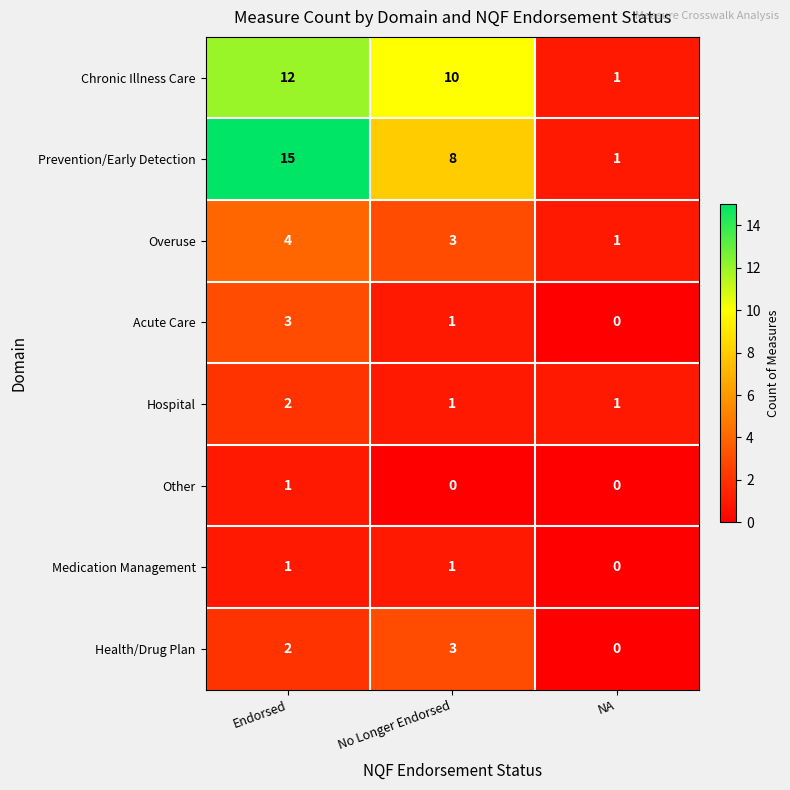

Reading left to right, transcribe all the data shown in this chart.

Chronic Illness Care: 12	10	1
Prevention/Early Detection: 15	8	1
Overuse: 4	3	1
Acute Care: 3	1	0
Hospital: 2	1	1
Other: 1	0	0
Medication Management: 1	1	0
Health/Drug Plan: 2	3	0